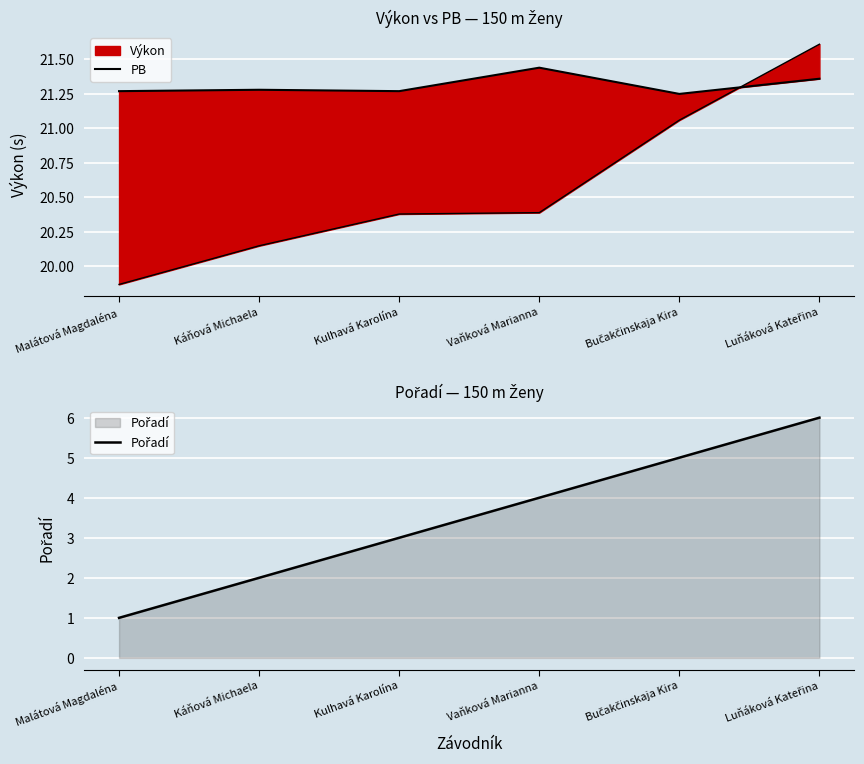

What is the minimum value shown in the chart?

1.0